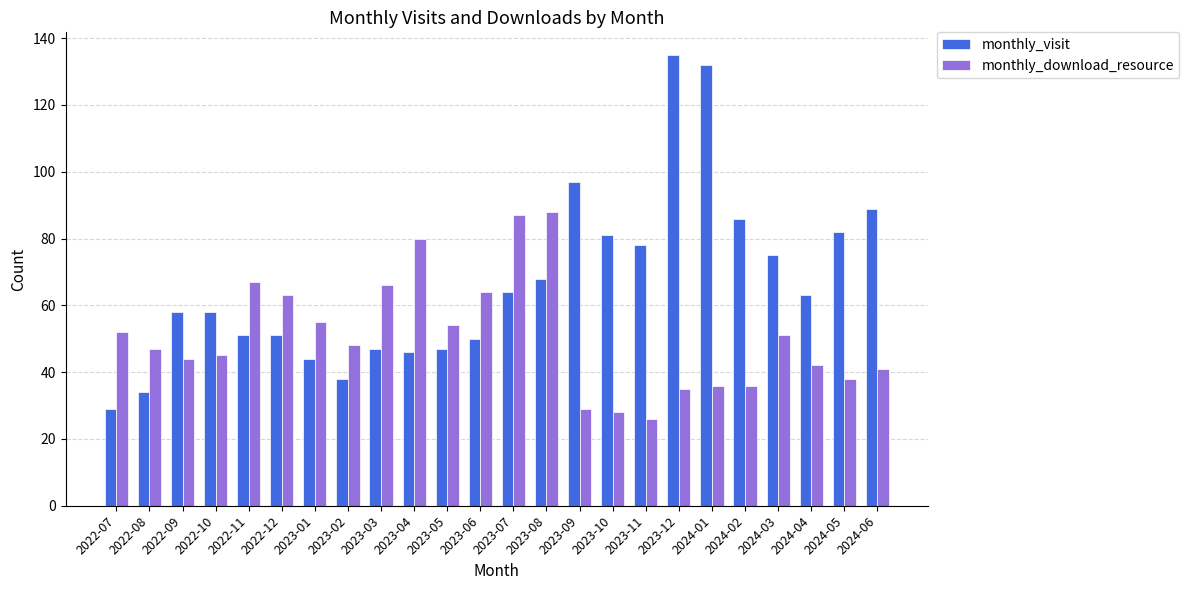

Where does the monthly_download_resource series first go above 48?

2022-07